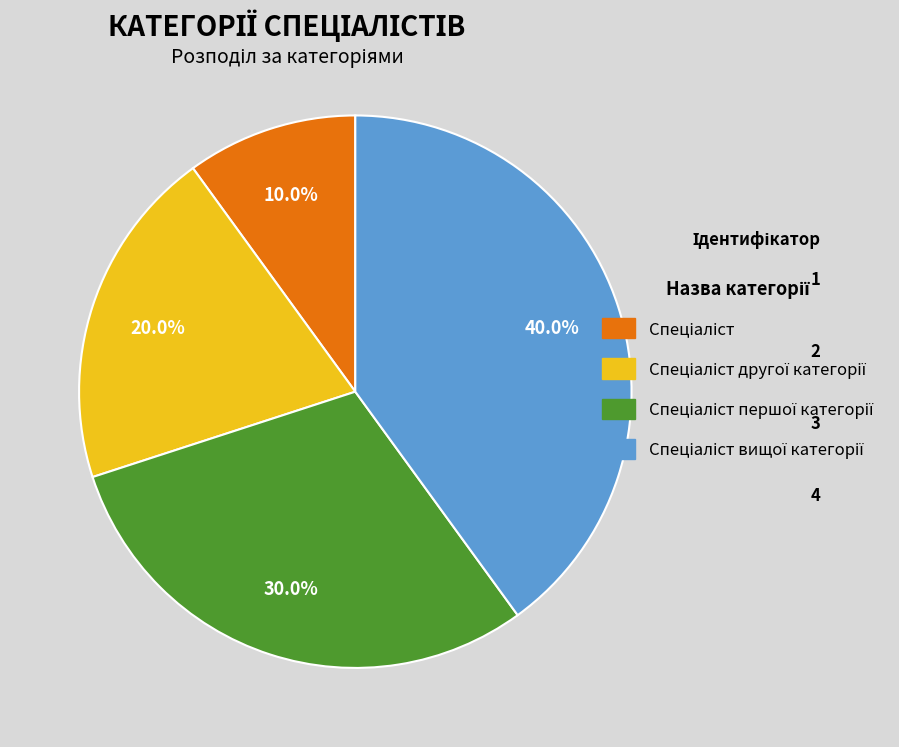

To the nearest percent, what is the difference between the largest and smallest slice percentages?

30%